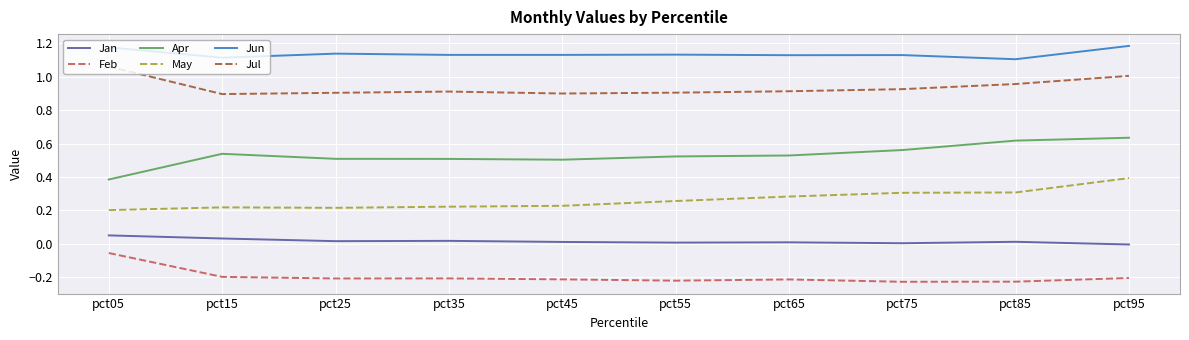

List the series in order of their peak value, highest first.

Jun, Jul, Apr, May, Jan, Feb